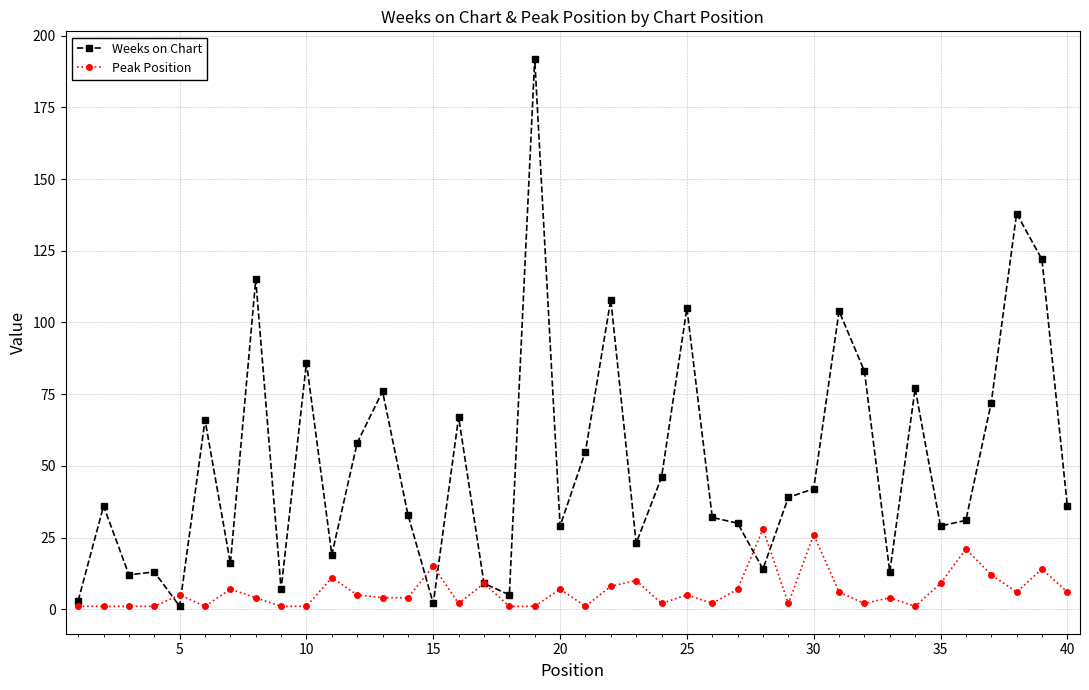

Which series ends up on top after the final intersection of Weeks on Chart and Peak Position?

Weeks on Chart